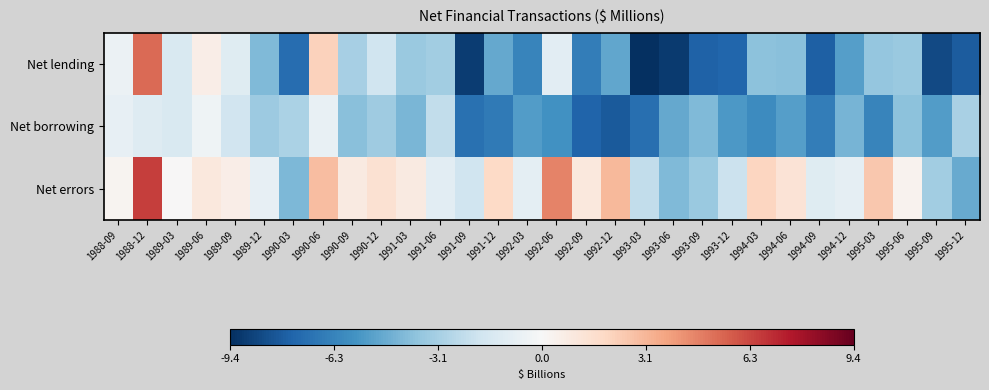

Which series has the largest total across all categories?

Net errors